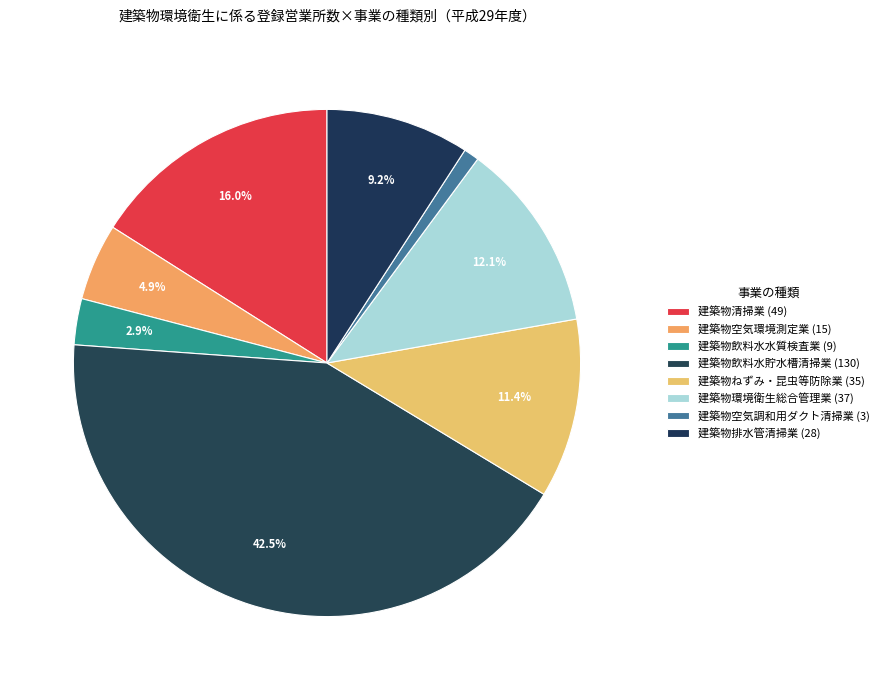

What is the largest slice in the pie chart?

建築物飲料水貯水槽清掃業